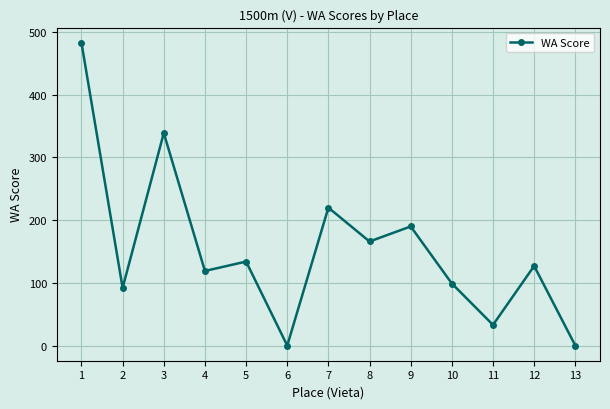

Does the chart have visible grid lines?

Yes